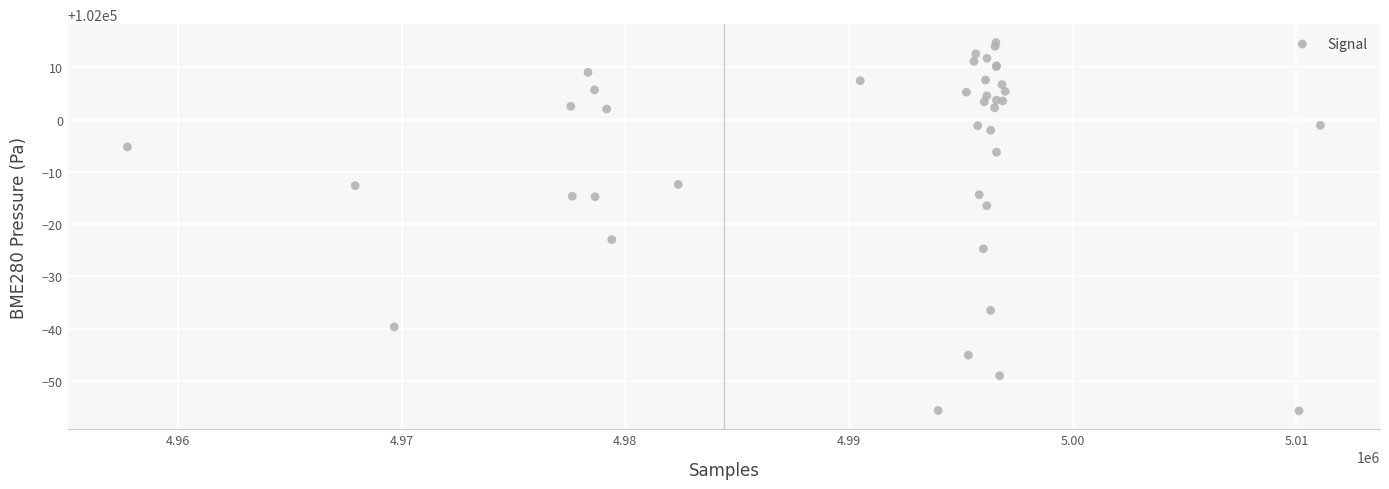

What Y value in the scatter plot is closest to 101979?

101977.0